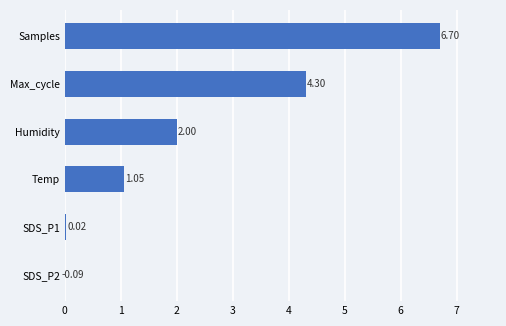

Count the number of values greater than 1.

4